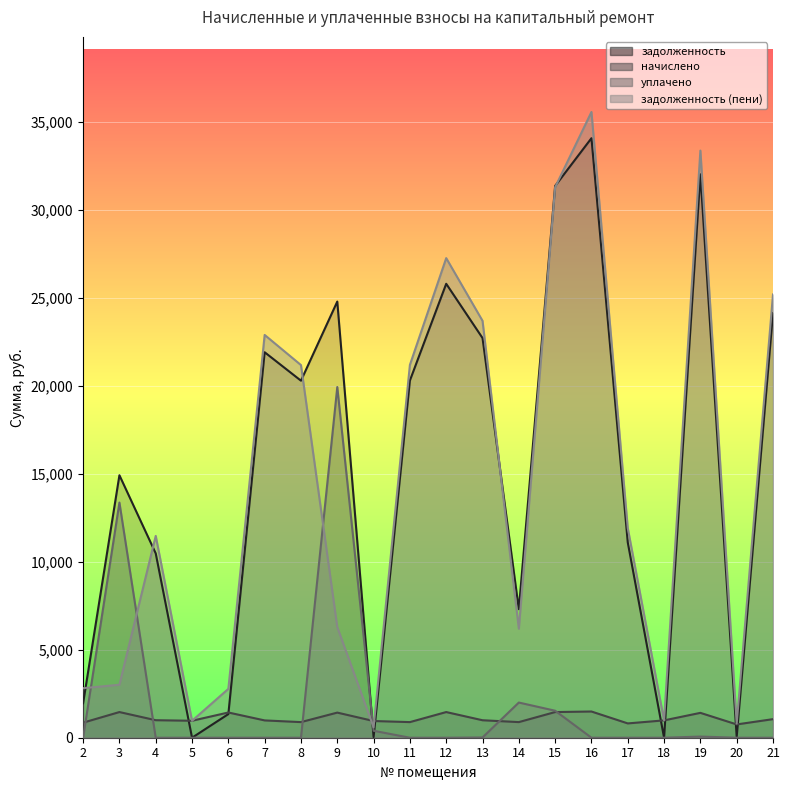

How many lines are shown in the chart?

4